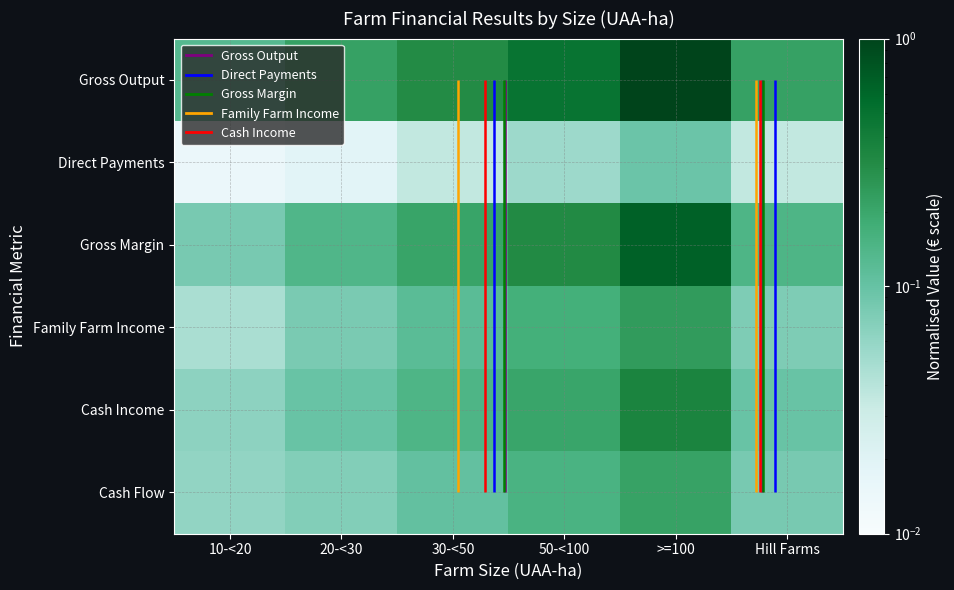

What is the difference between the highest and lowest values at Hill Farms?

0.2